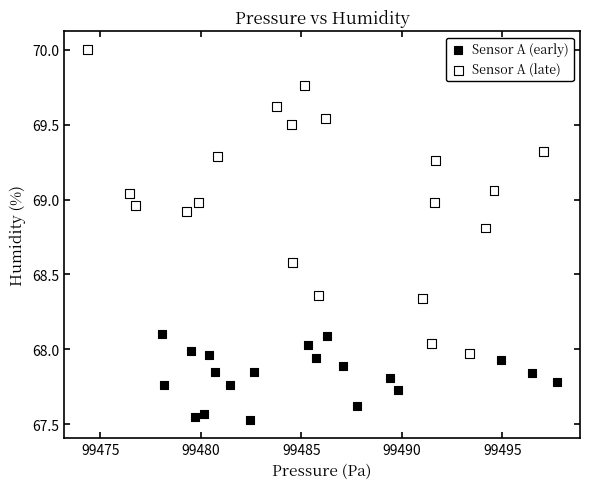

Which series has the largest Y range (max minus min)?

Sensor A (late)